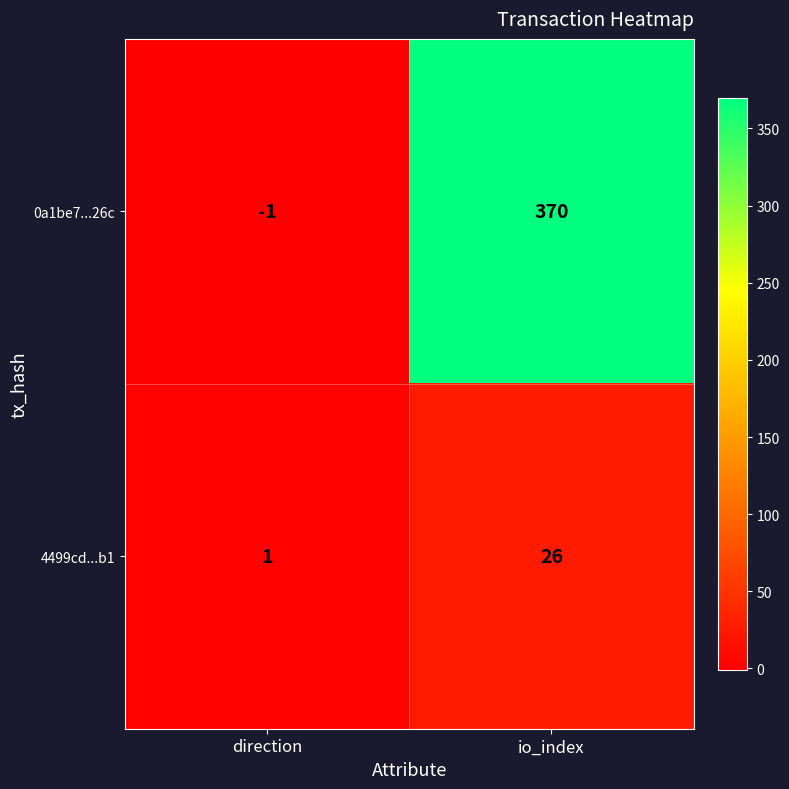

What is the sum of the 0a1be7...26c values at io_index and direction?

369